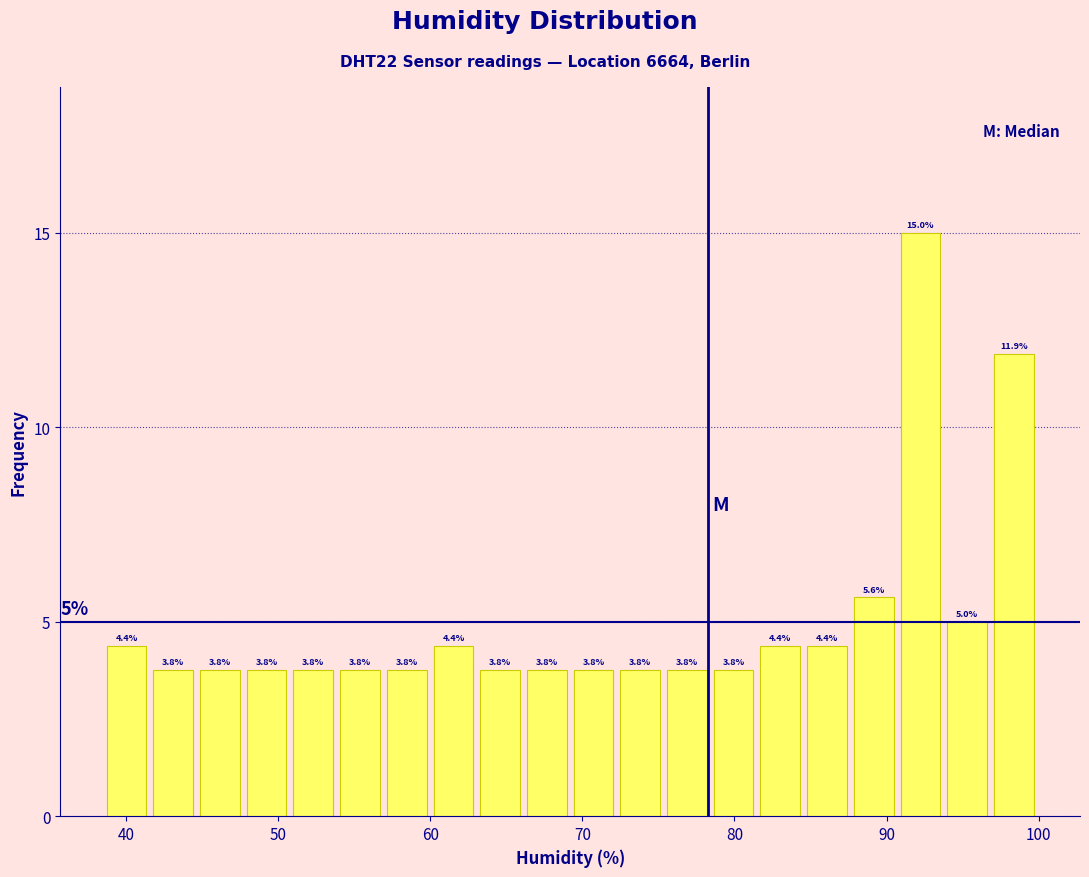

Around what value on the x-axis is the tallest bar? Give the approximate position of its centre, as read against the axis.

92